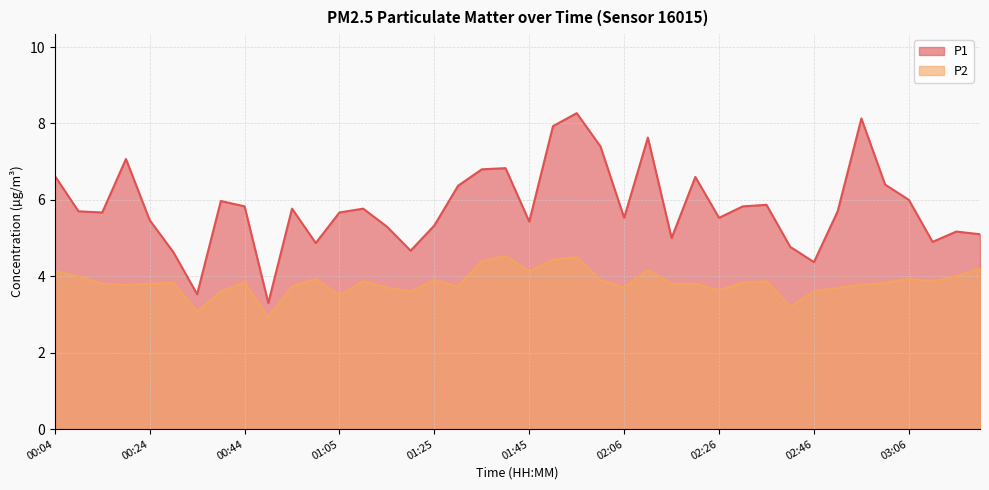

Where is the first local minimum for P1?

00:14